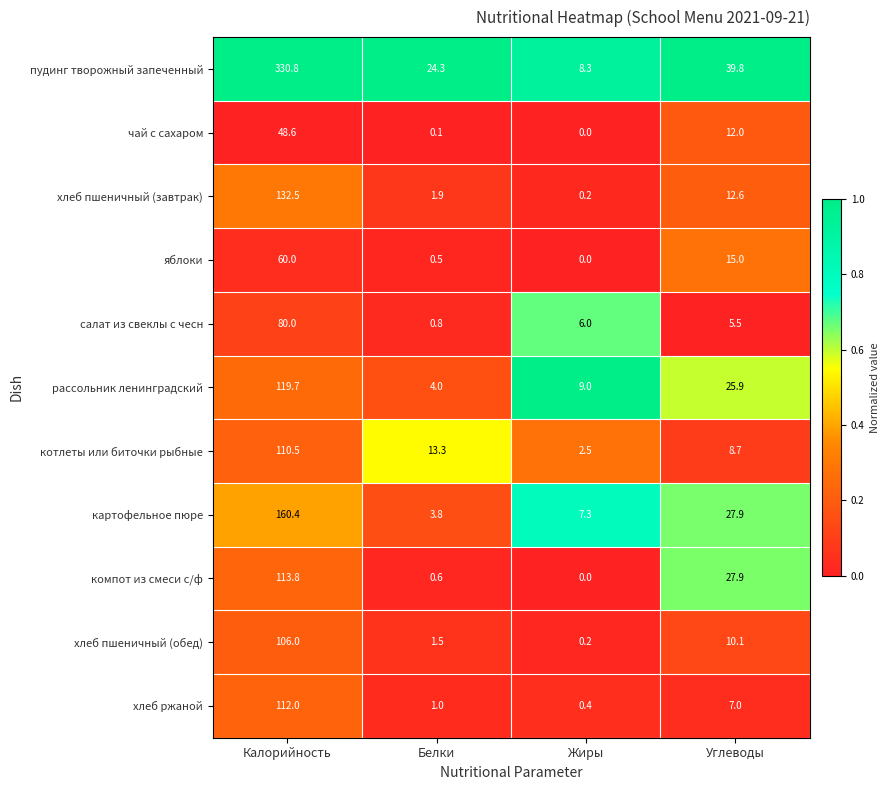

Is it true that яблоки equals 15.0 at Углеводы?

True